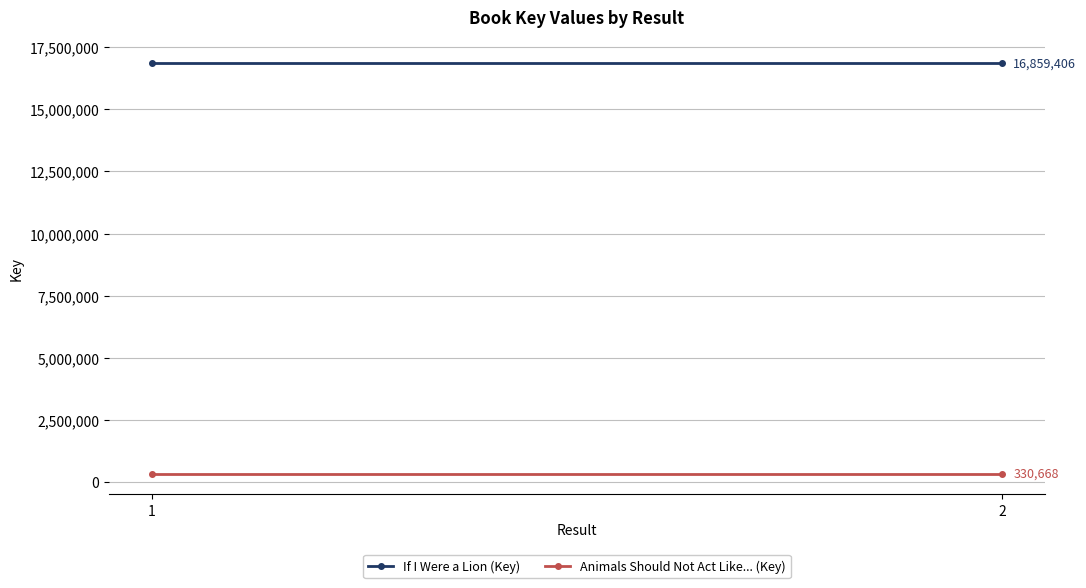

Is it true that Animals Should Not Act Like... (Key) equals 330668 at 2?

True